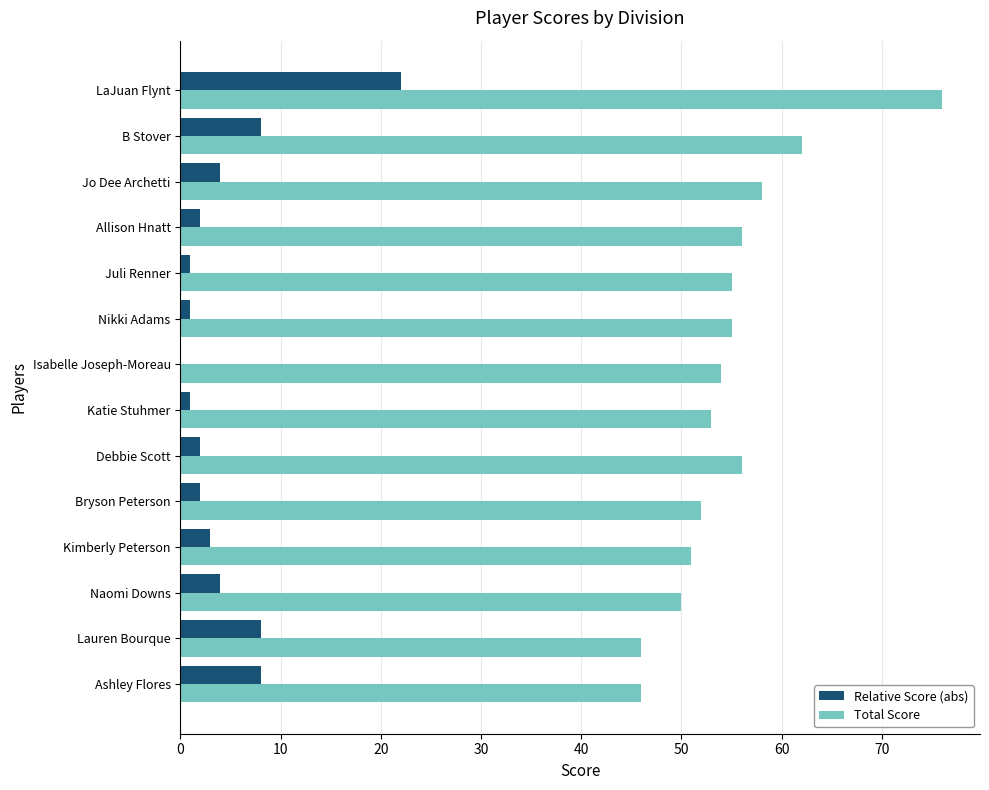

Is it true that Total Score equals 79 at Ashley Flores?

False